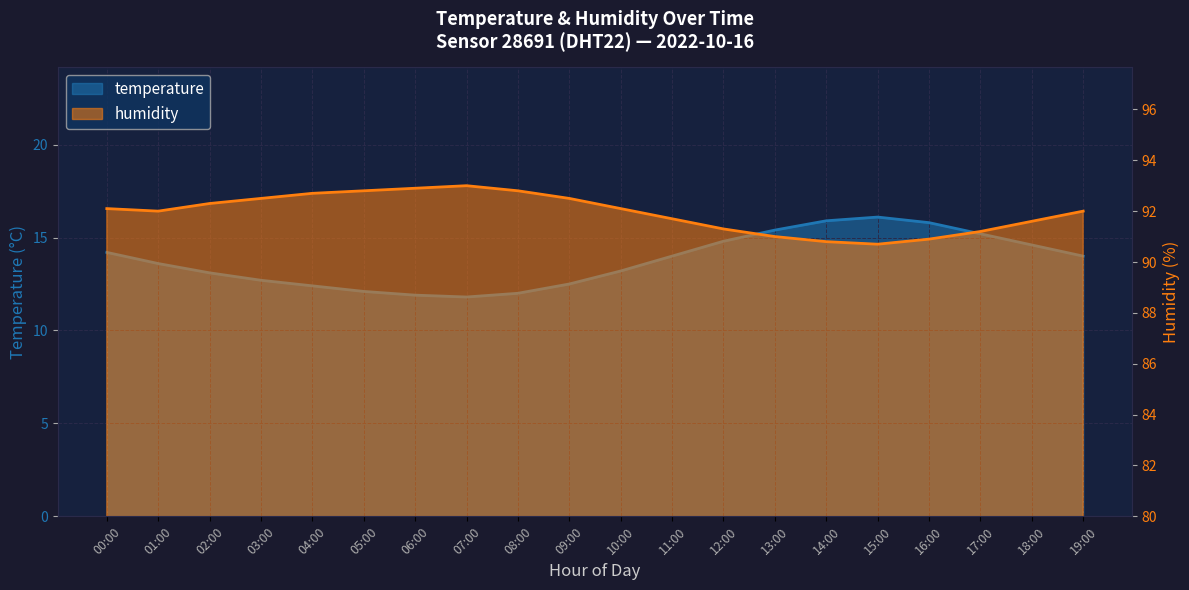

Which series has the largest total across all categories?

humidity